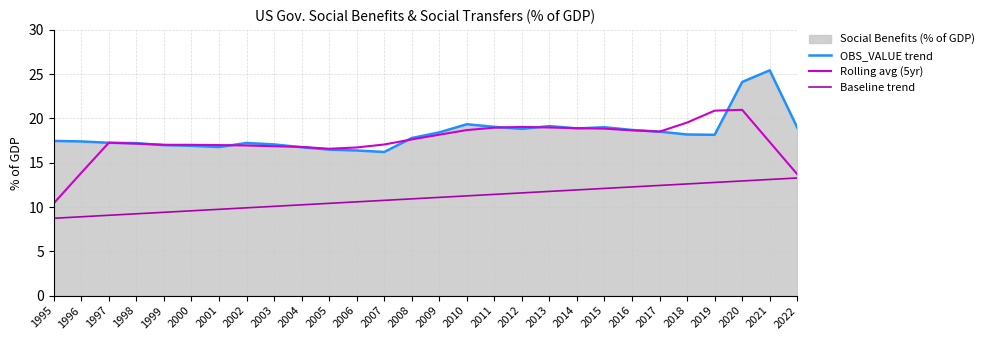

Does the chart display data point markers on the line(s)?

No